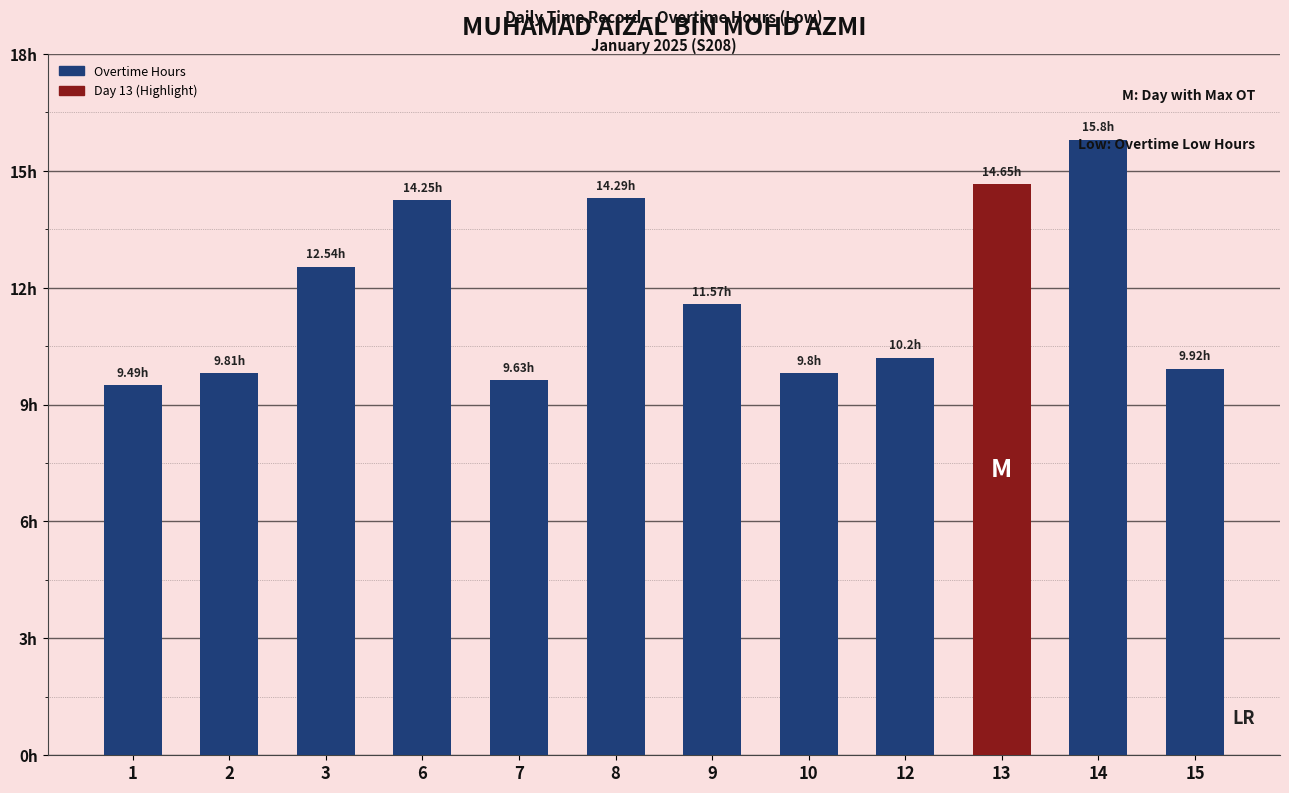

The chart shows a value of 14.2 at 6. True or false?

True